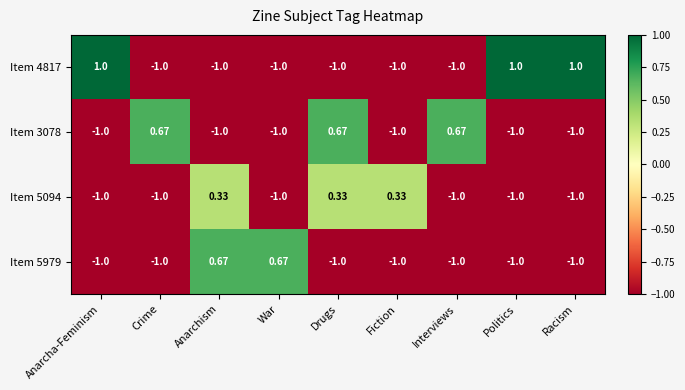

Is the value of Item 4817 at Racism greater than the value of Item 5979 at Anarchism?

Yes